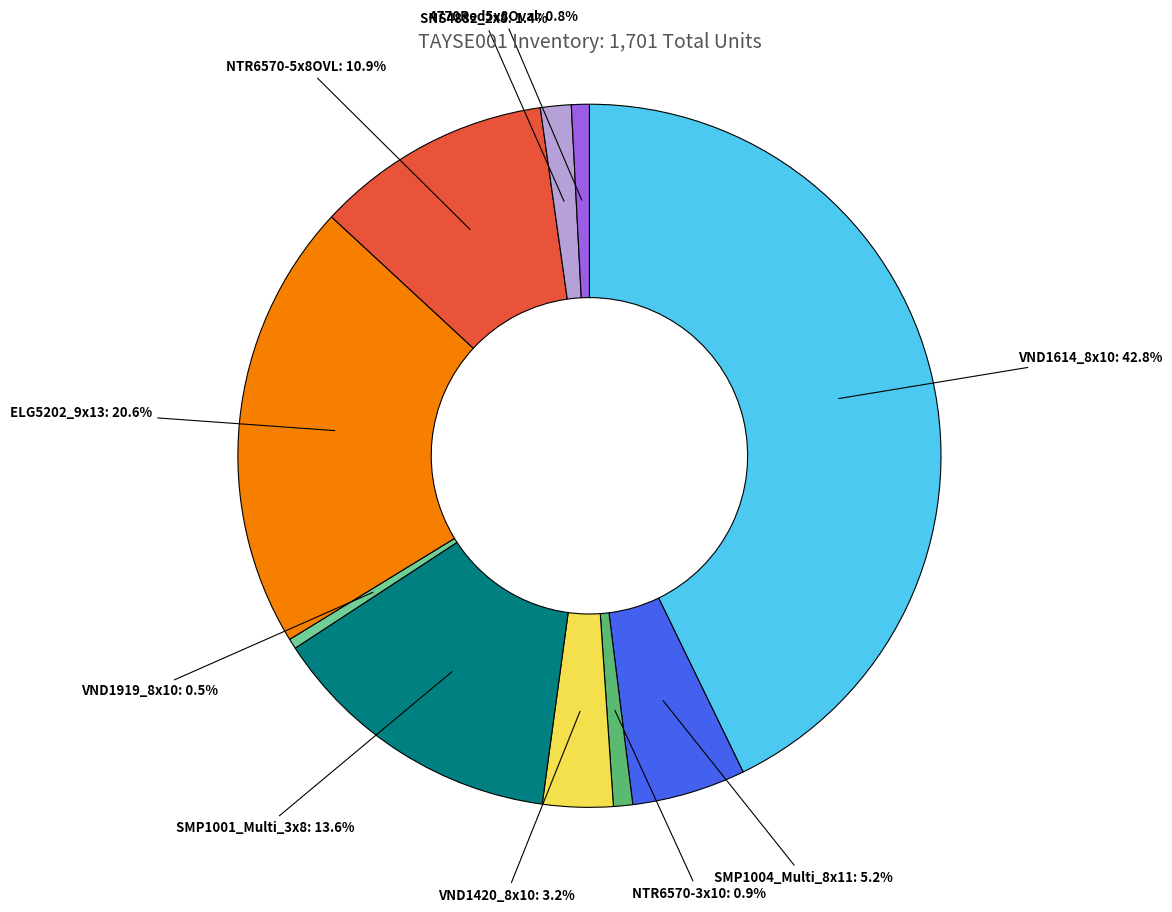

How many segments does this pie chart have?

10